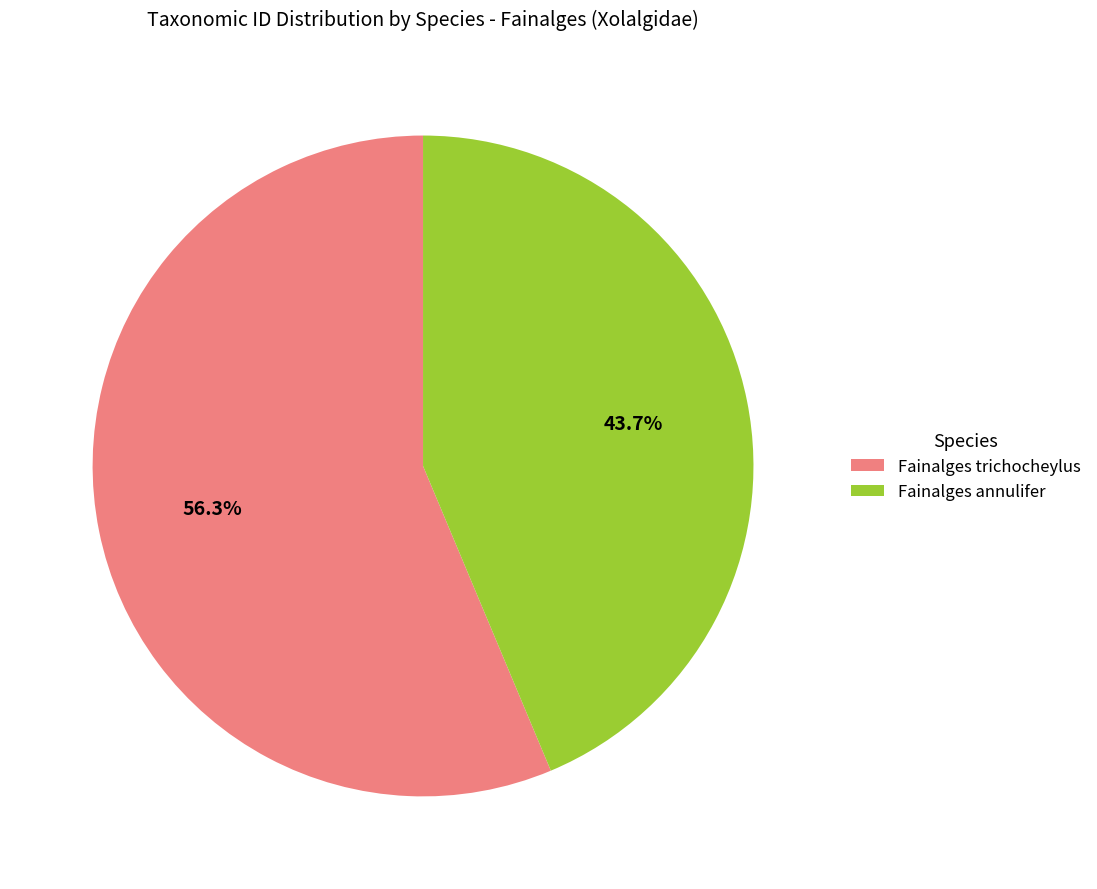

What percentage is NOT represented by Fainalges trichocheylus?

43.7%